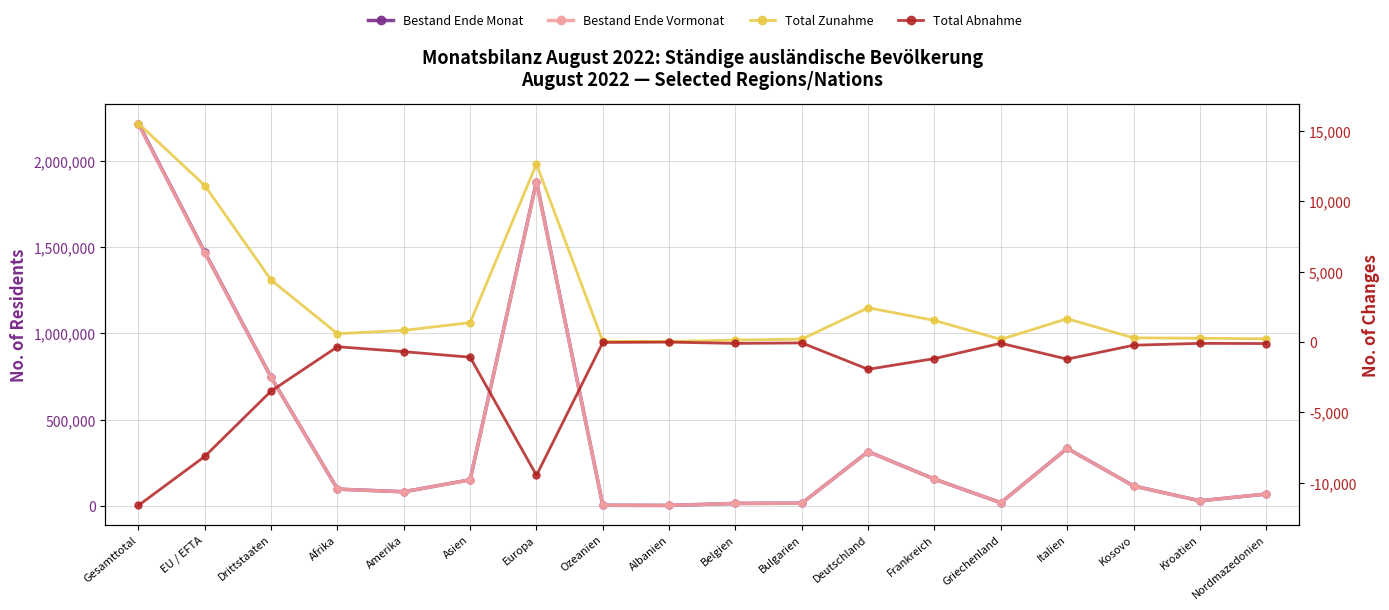

What is the maximum value shown in the chart?

2217274